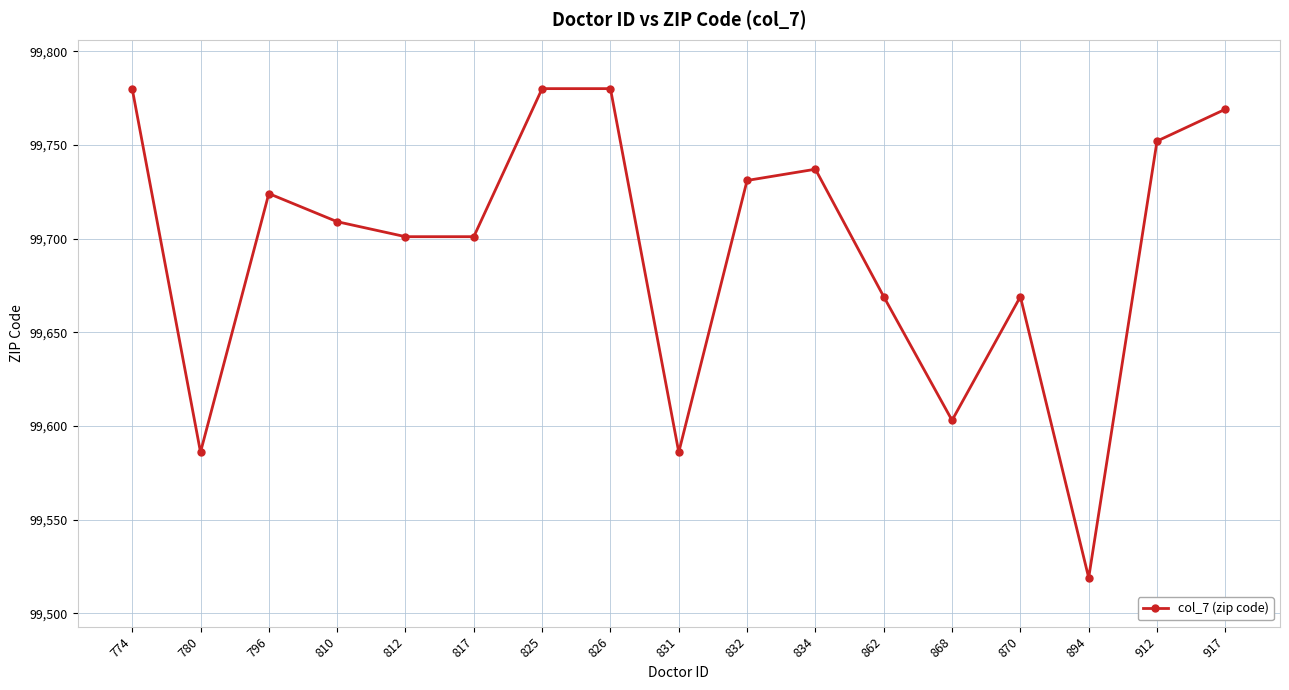

Which has a higher value, 817 or 825?

825